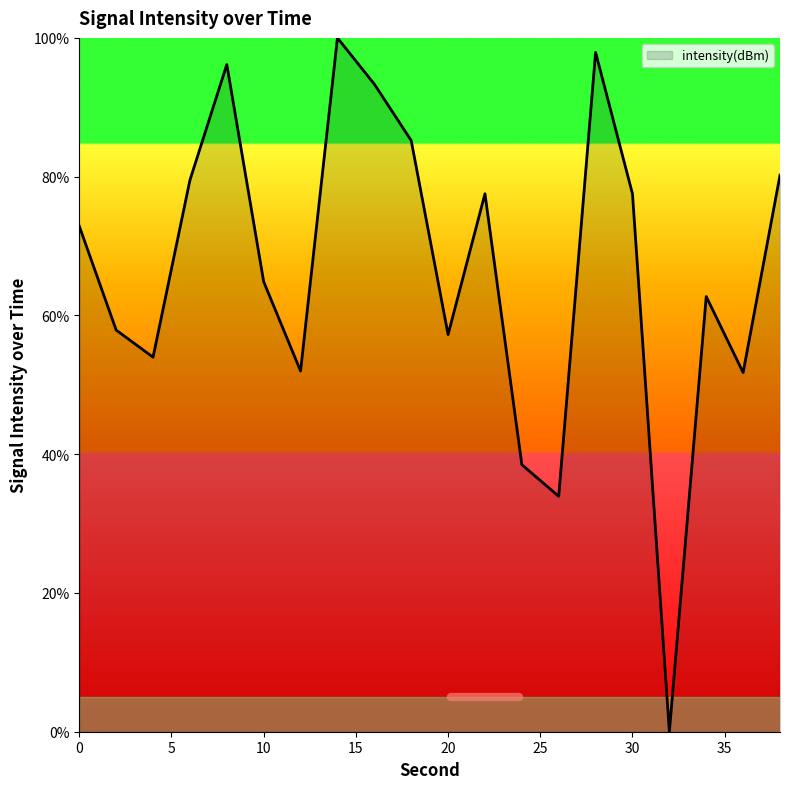

What is the greatest value displayed?

100.0